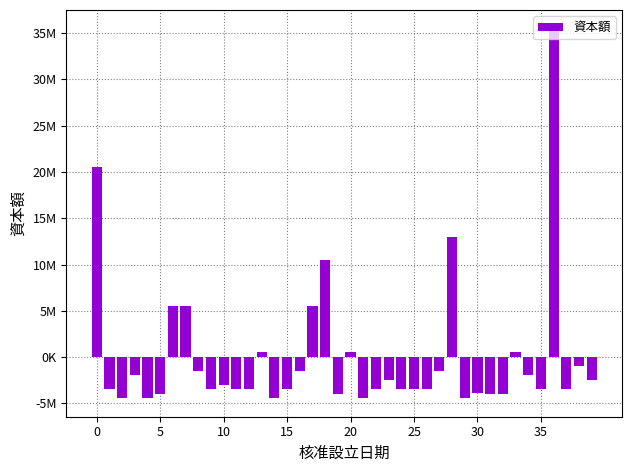

How many values are below zero?

30